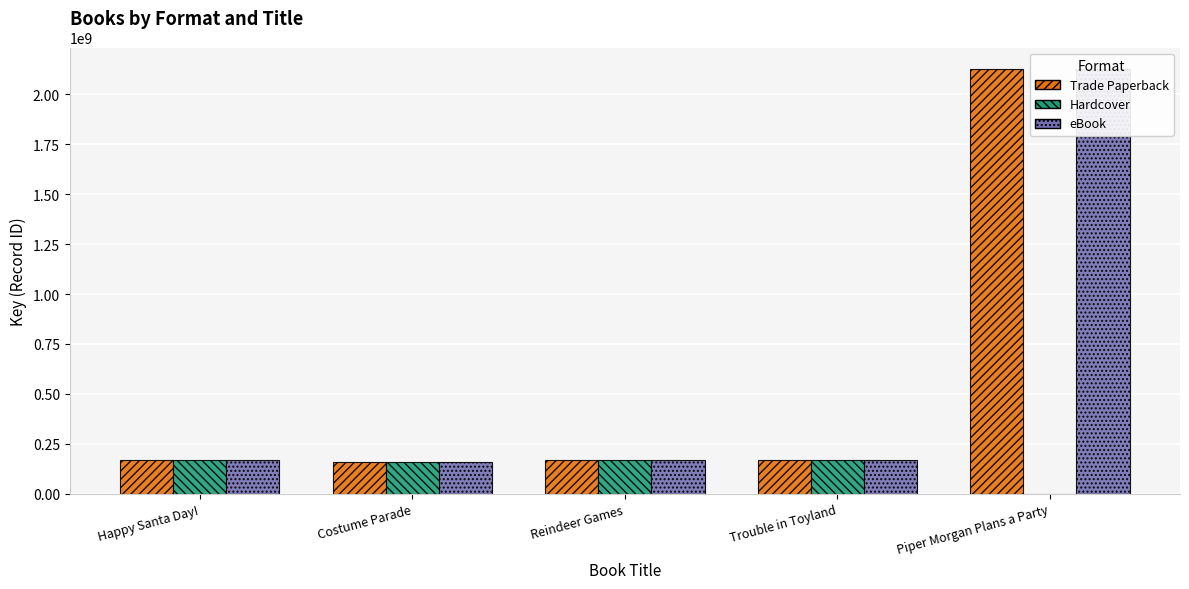

At how many categories does at least one series exceed 513779562?

1